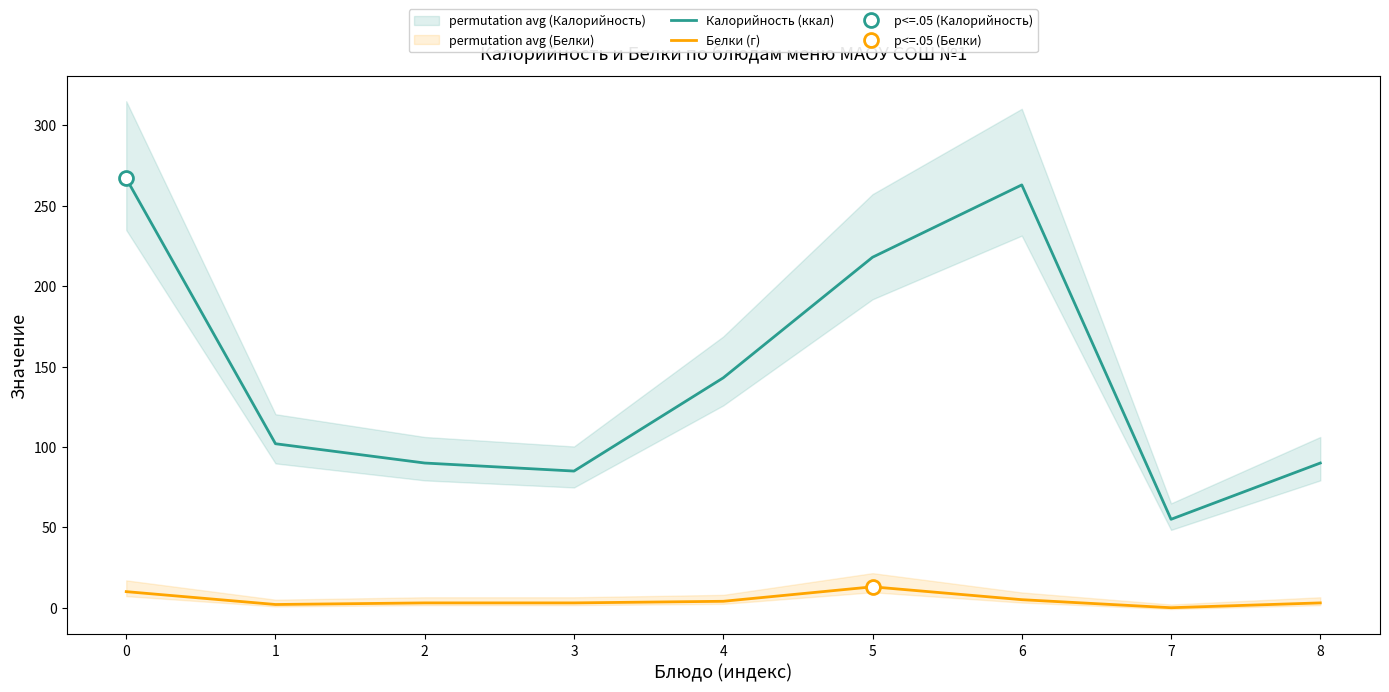

How many interior local valleys does the Белки (г) series have?

2